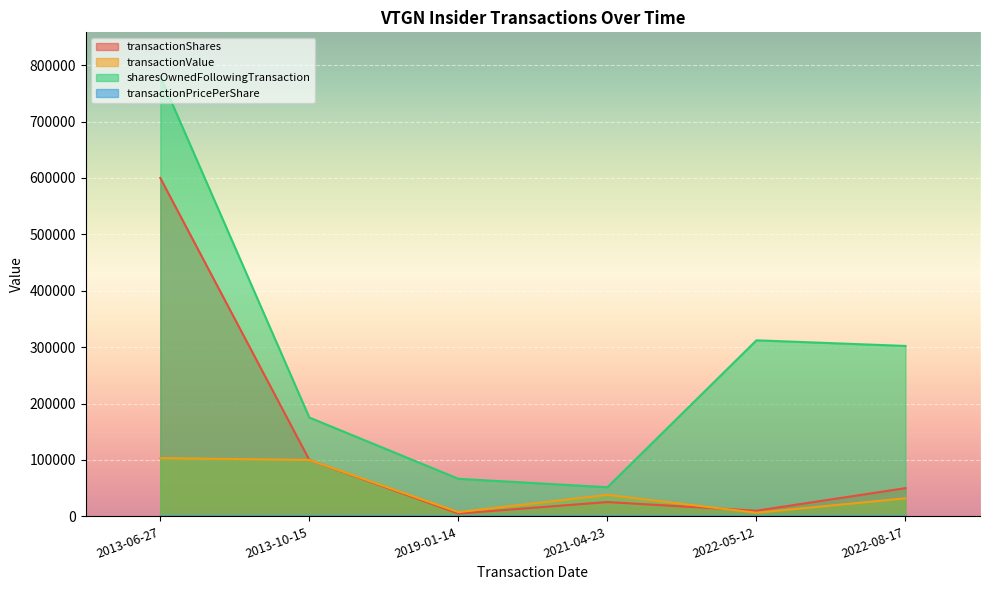

Which series changed the most between 2019-01-14 and 2022-08-17?

sharesOwnedFollowingTransaction